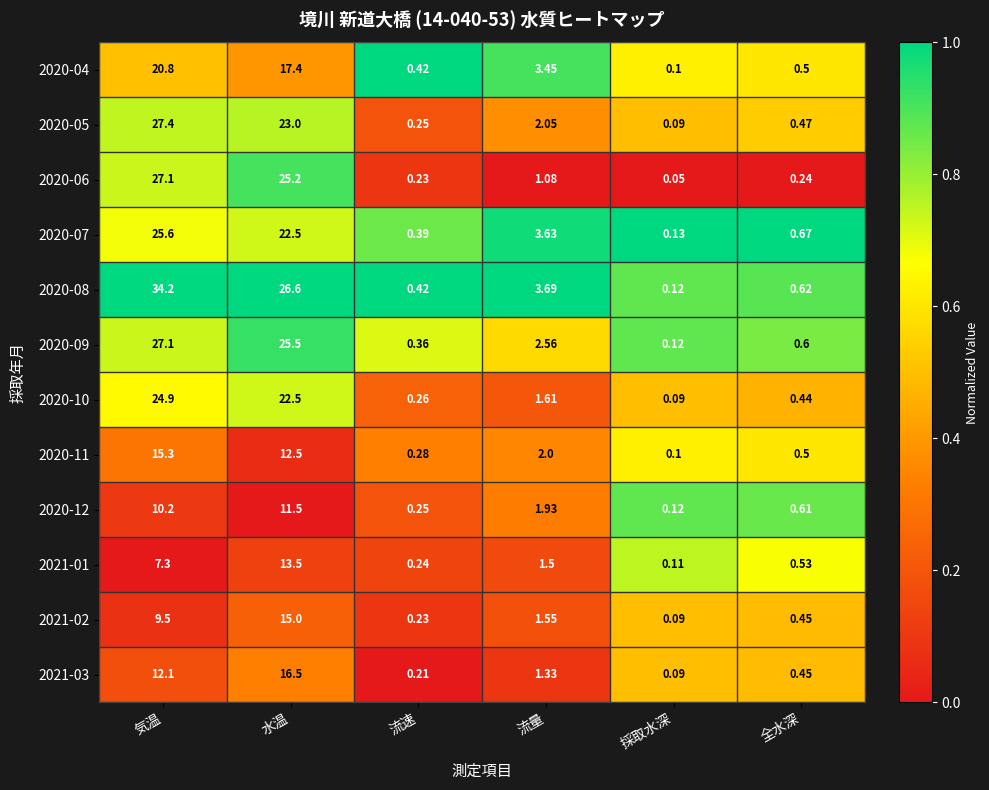

Which series has the largest total across all categories?

2020-08